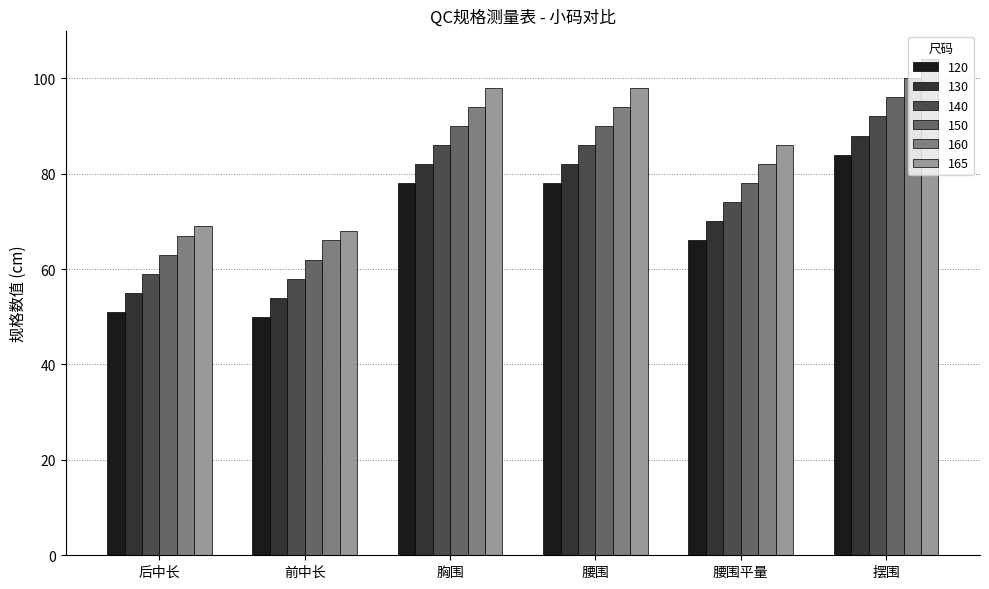

Rank the series by their average value, from lowest to highest.

120, 130, 140, 150, 160, 165